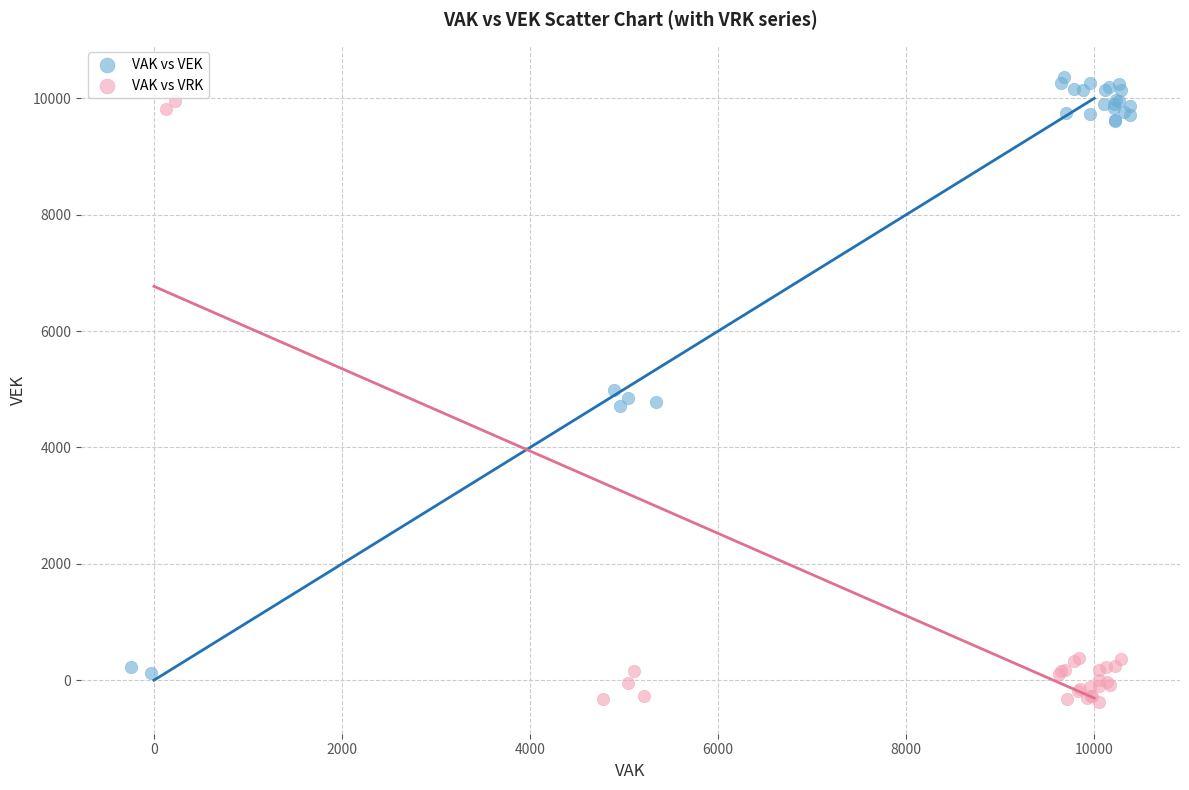

Which series contains the lowest Y value?

VAK vs VRK